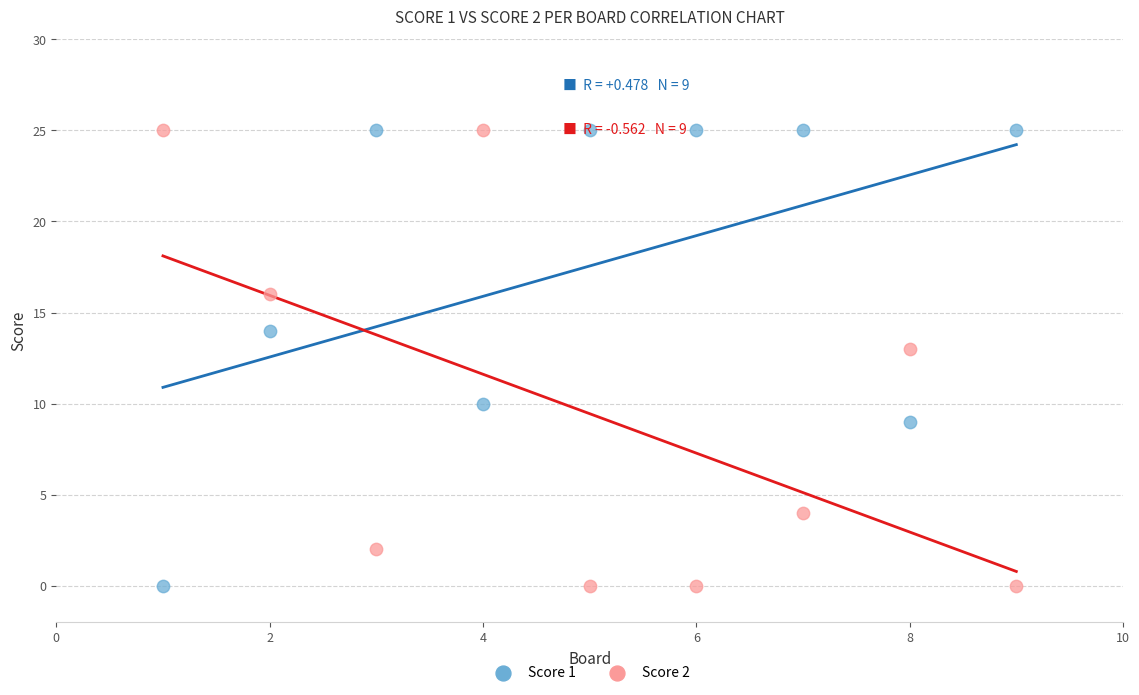

Across all series, what Y value is closest to 12?

13